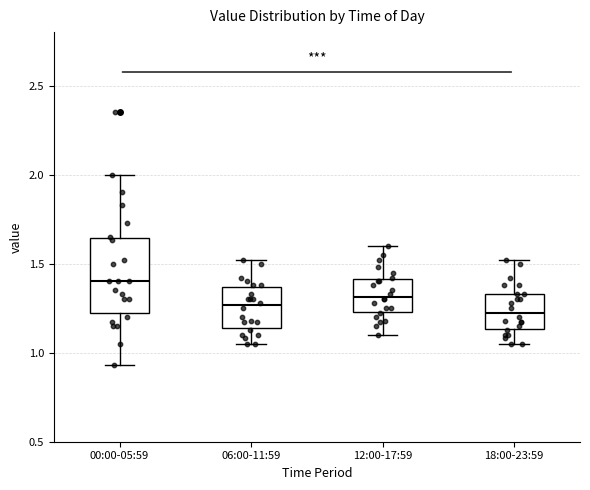

Reading left to right, transcribe this box plot: for each box, give where its median line is, the range the box spans, and where its two whiskers end, as read against the y-axis. The values are not printed on the chart, so give them approximately, as read against the axis.

00:00-05:59: median 1.40, box 1.25 to 1.65, whiskers 0.95 to 2.00
06:00-11:59: median 1.25, box 1.15 to 1.35, whiskers 1.05 to 1.50
12:00-17:59: median 1.30, box 1.25 to 1.40, whiskers 1.10 to 1.60
18:00-23:59: median 1.25, box 1.15 to 1.35, whiskers 1.05 to 1.50